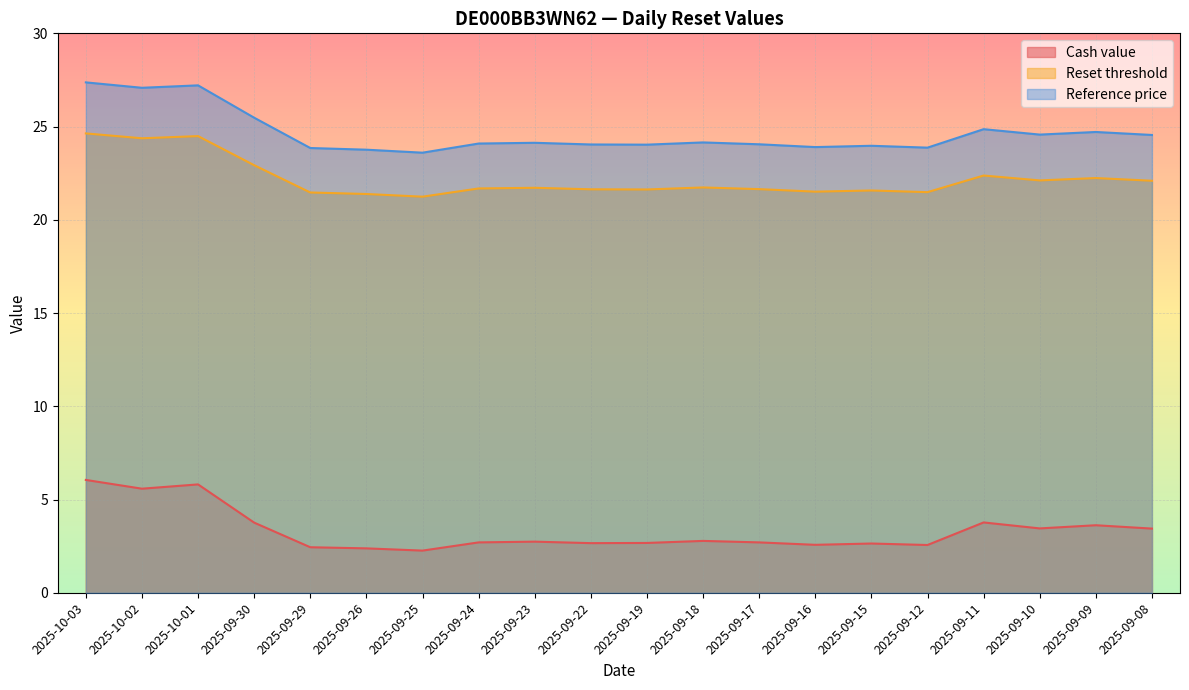

How many lines are shown in the chart?

3